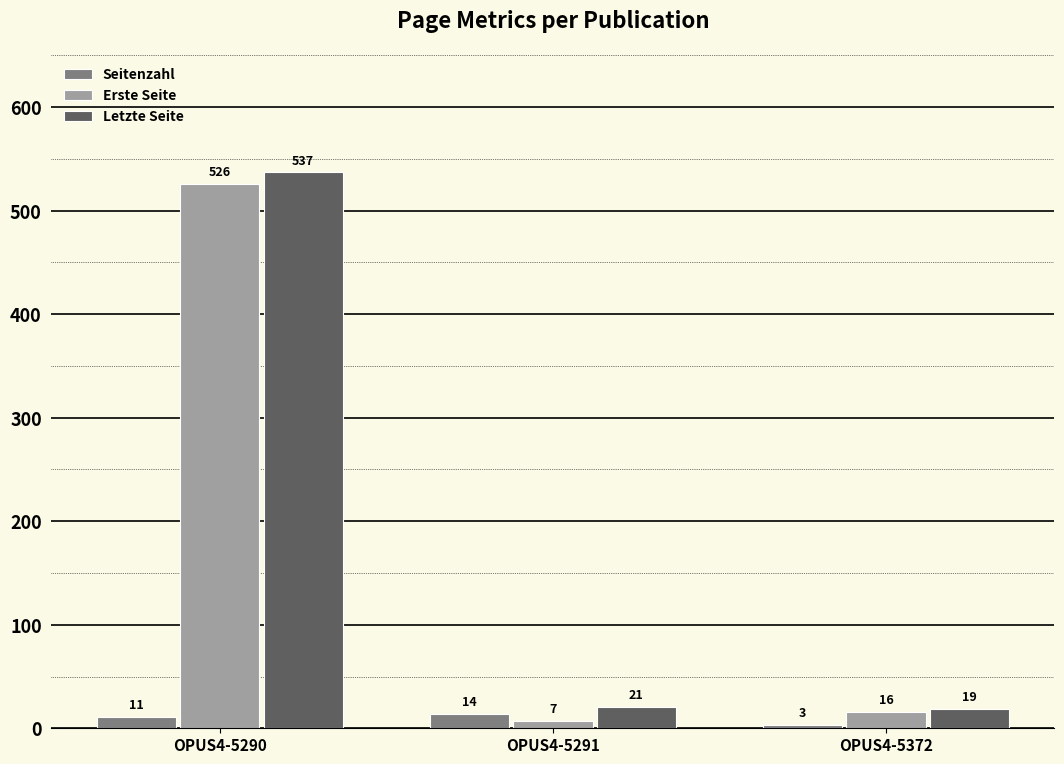

Reading right to left, extract all data points from this chart.

Seitenzahl: OPUS4-5372=3	OPUS4-5291=14	OPUS4-5290=11
Erste Seite: OPUS4-5372=16	OPUS4-5291=7	OPUS4-5290=526
Letzte Seite: OPUS4-5372=19	OPUS4-5291=21	OPUS4-5290=537